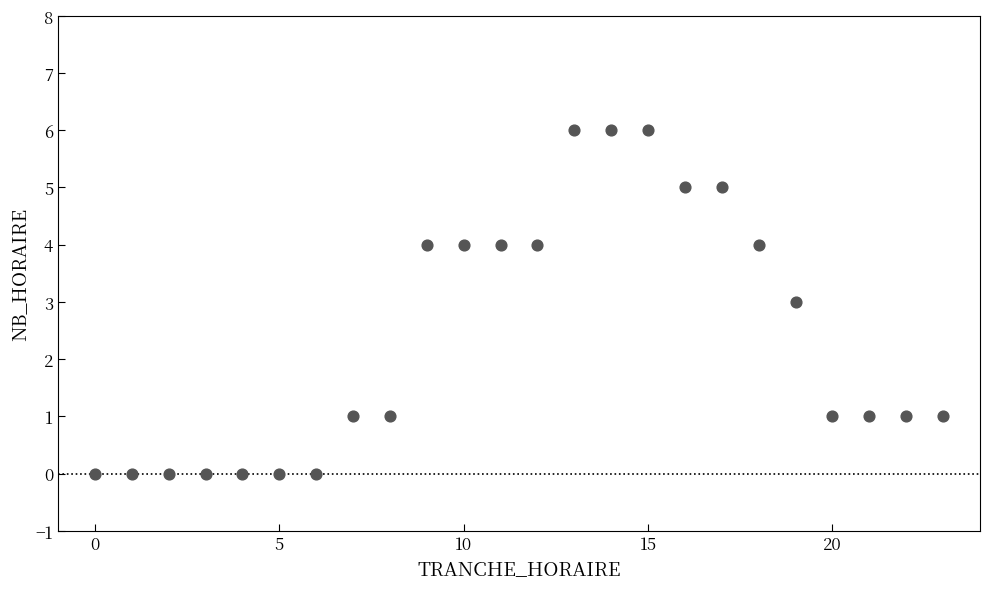

What is the range of X values (max minus min)?

23